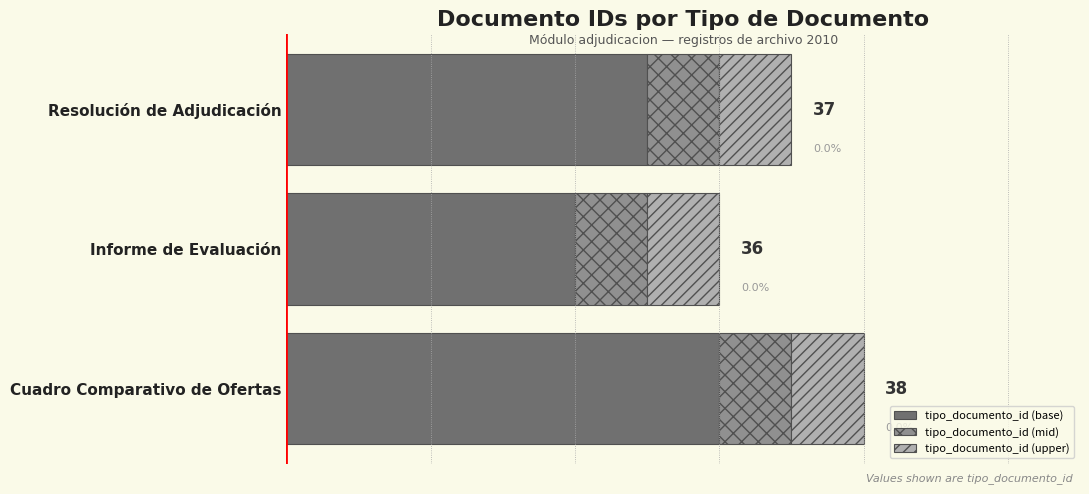

Are the bars horizontal?

Yes